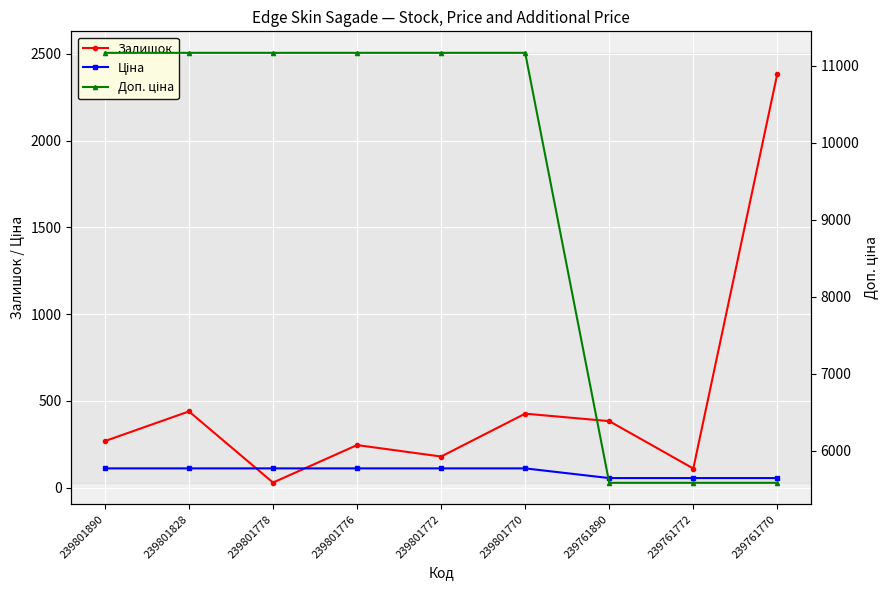

The value of Ціна at 239761770 is 27.2. True or false?

False